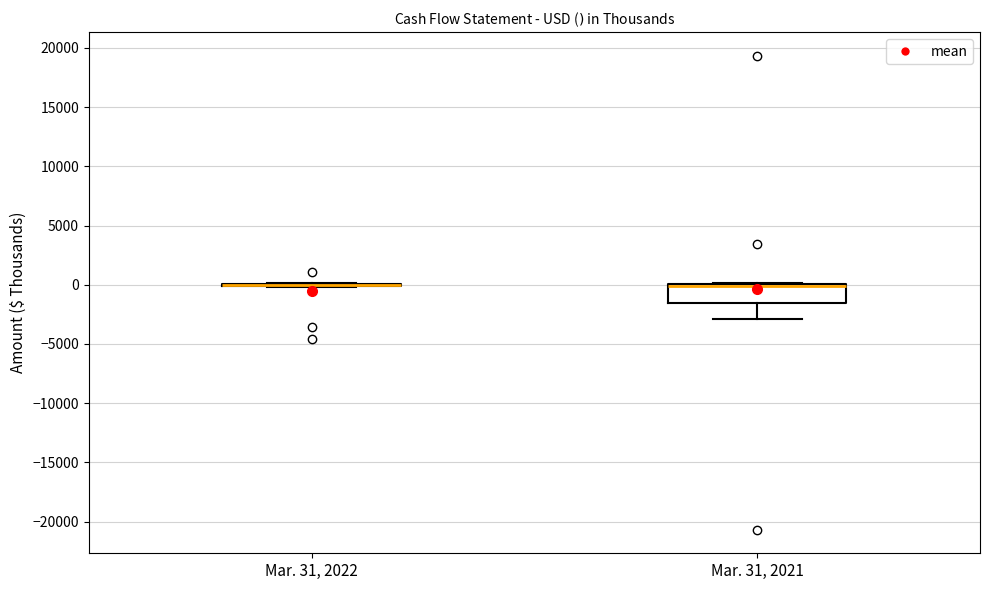

Reading left to right, transcribe this box plot: for each box, give where its median line is, the range the box spans, and where its two whiskers end, as read against the y-axis. The values are not printed on the chart, so give them approximately, as read against the axis.

Mar. 31, 2022: box collapsed to a line at 0, whiskers 0 to 0
Mar. 31, 2021: median 0 (just below the box's upper edge), box -1500 to 0, whiskers -3000 to 0